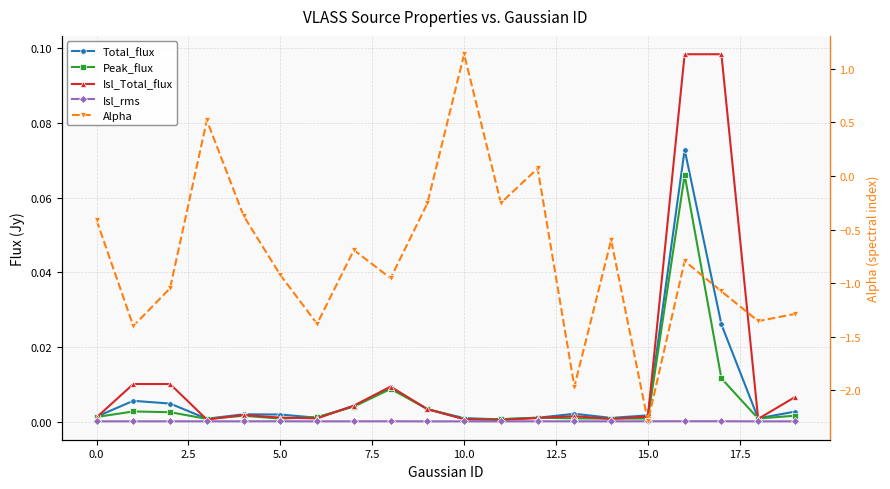

List the series in order of their peak value, highest first.

Alpha, Isl_Total_flux, Total_flux, Peak_flux, Isl_rms